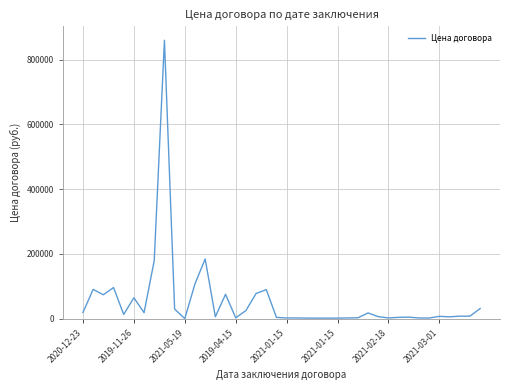

What is the maximum value shown in the chart?

860000.0